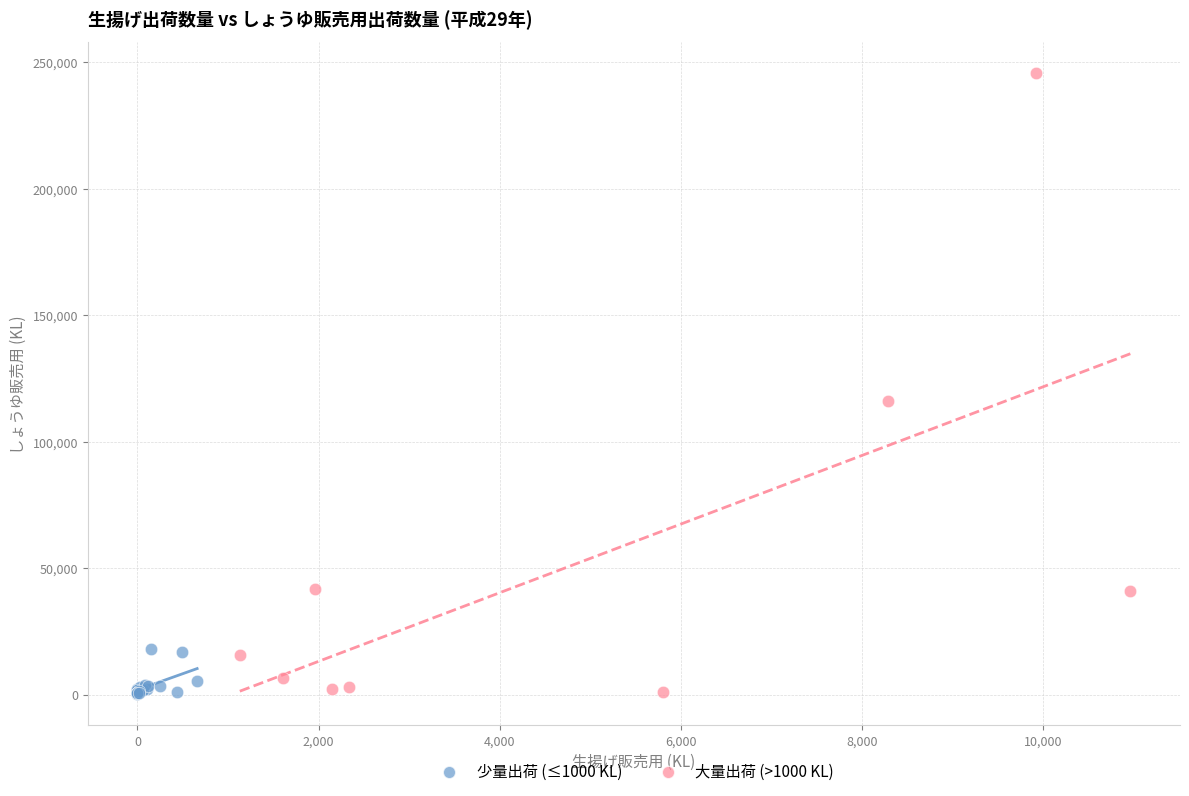

What are all the series names shown in the legend?

少量出荷 (≤1000 KL), 大量出荷 (>1000 KL)